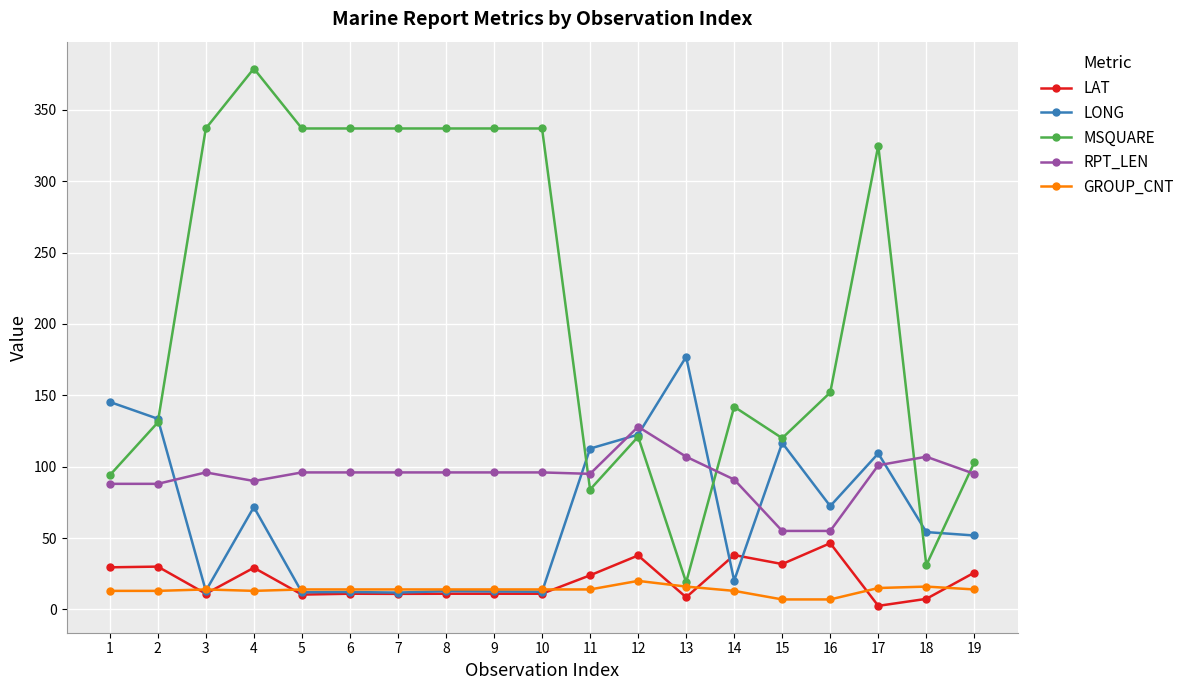

Which series has the largest total across all categories?

MSQUARE